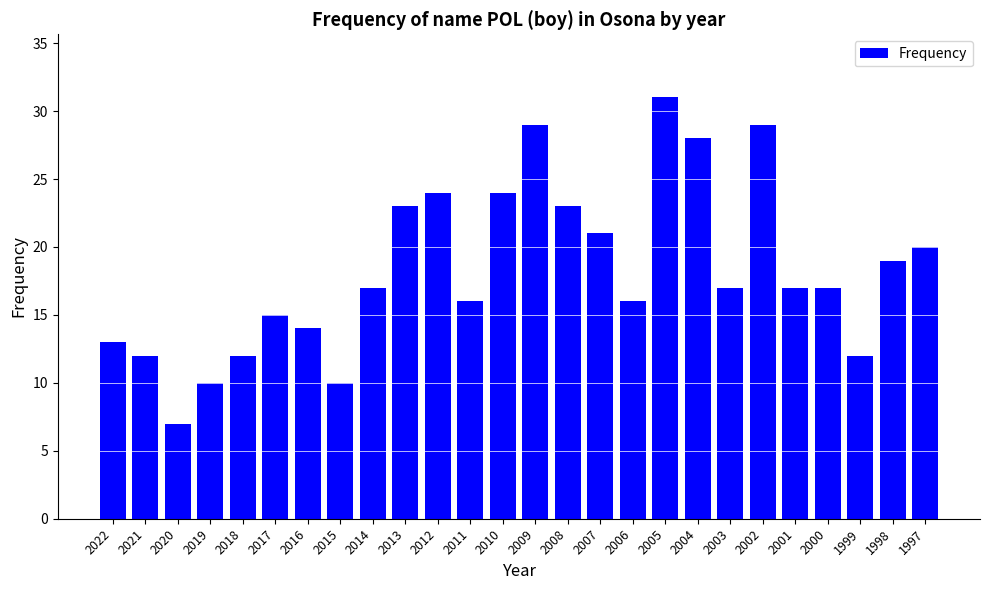

Is it true that the value at 2007 is 21?

True